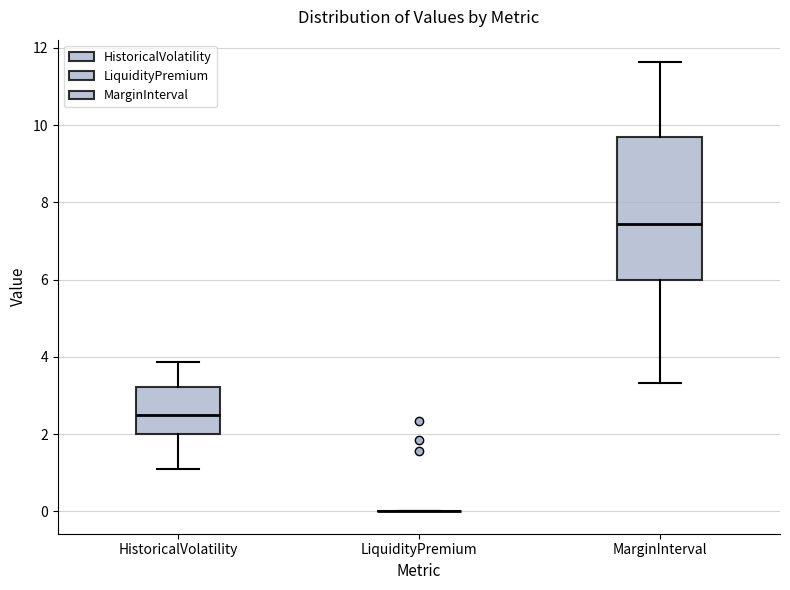

Comparing the boxes themselves (not the whiskers), which one is the tallest?

MarginInterval